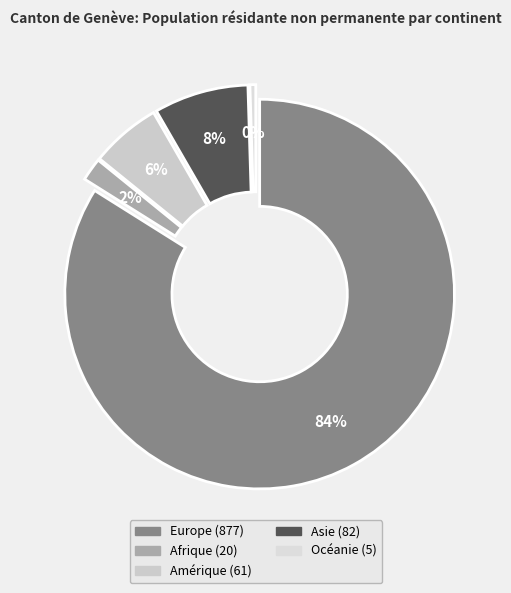

Is Europe the majority of the pie?

Yes